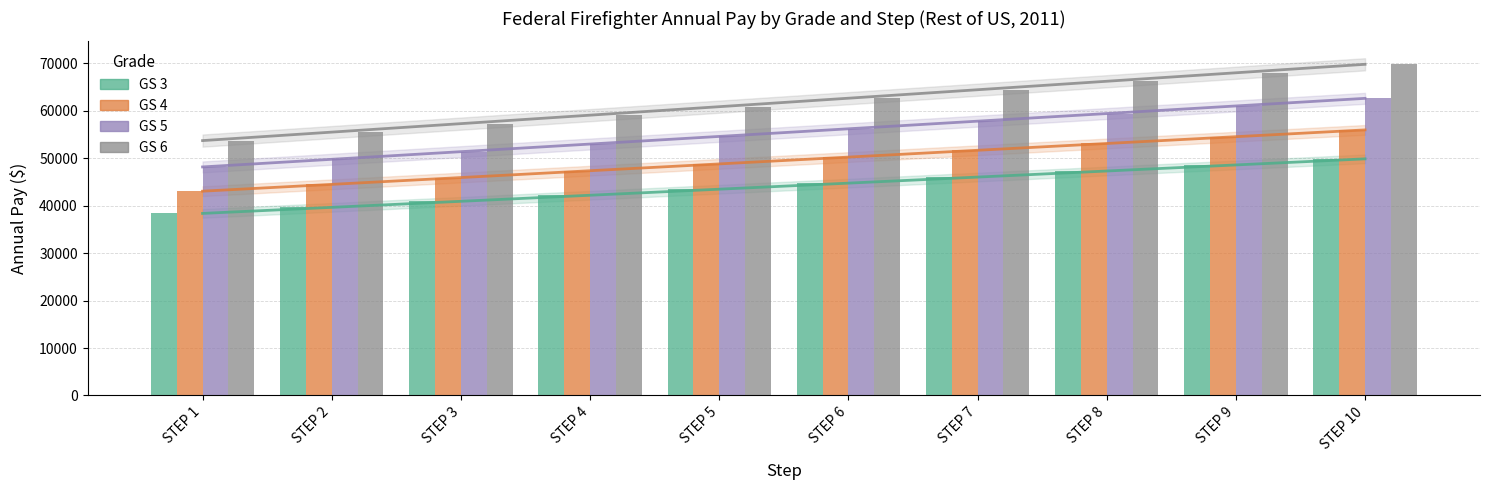

What is the sum of all GS 6 values?

617289.4